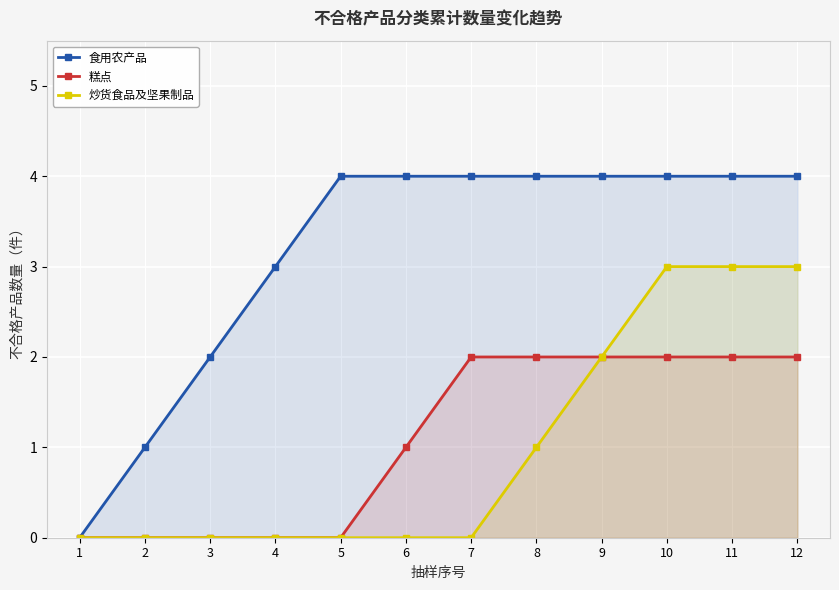

The value of 炒货食品及坚果制品 at 1 is 0. True or false?

True